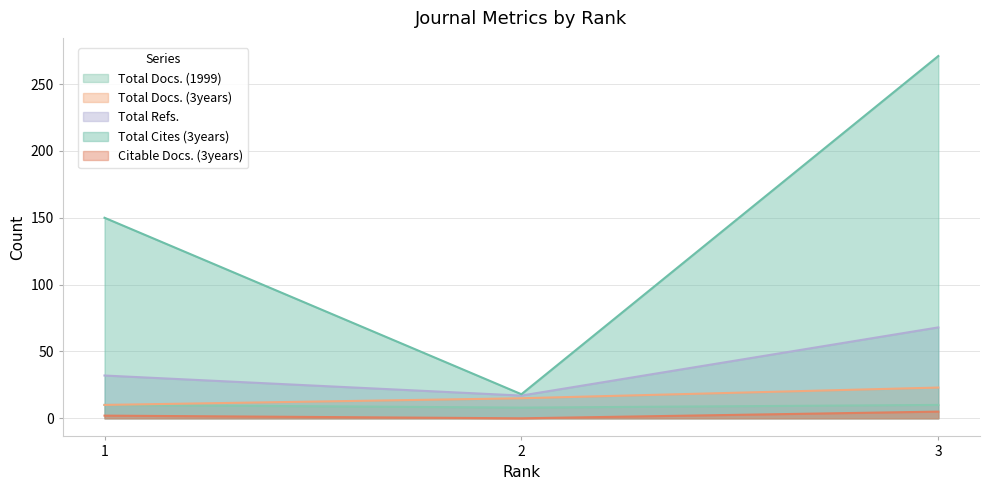

Reading left to right, extract all data points from this chart.

Total Docs. (1999): 1=10	2=8	3=10
Total Docs. (3years): 1=10	2=15	3=23
Total Refs.: 1=32	2=17	3=68
Total Cites (3years): 1=150	2=18	3=271
Citable Docs. (3years): 1=2	2=0	3=5